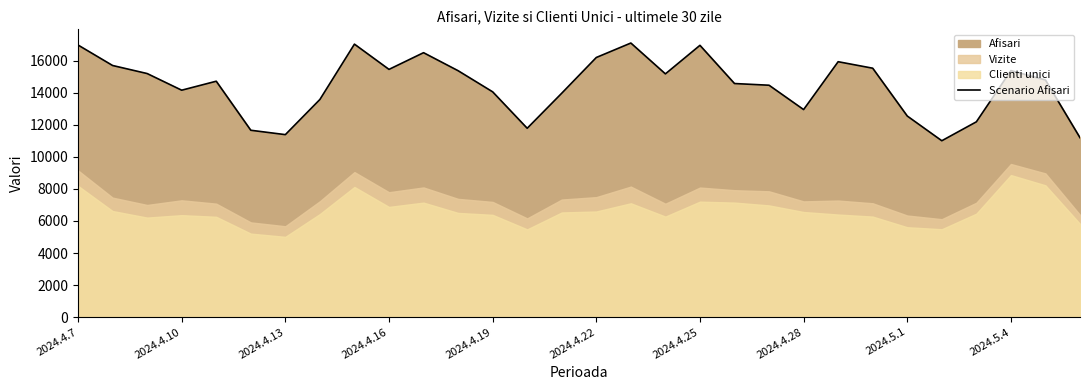

What is the minimum value for Scenario Afisari?

11003